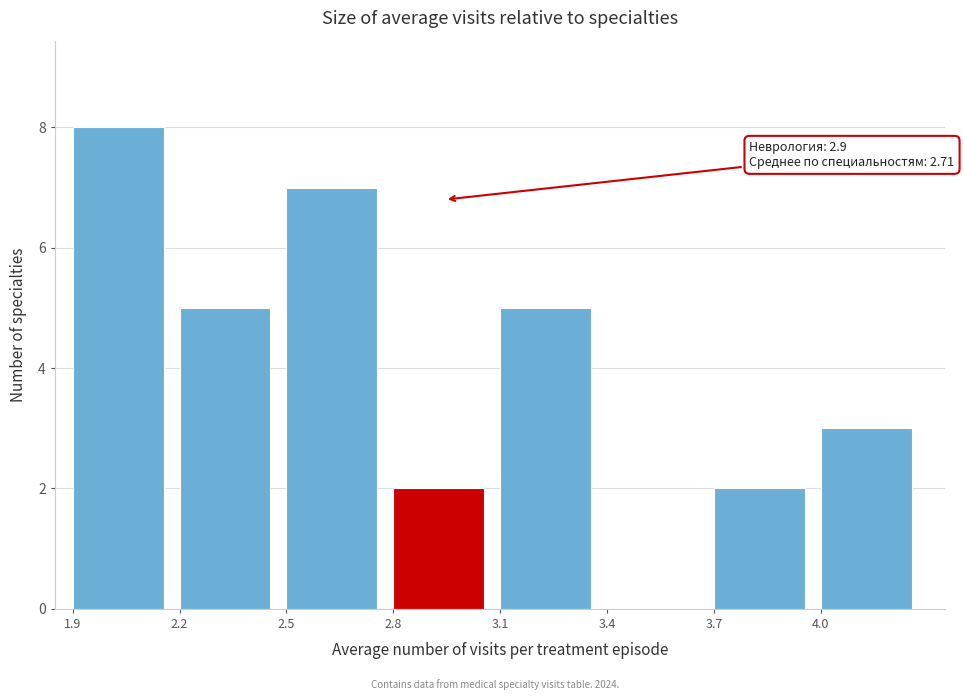

Which range on the x-axis has the tallest bar?

1.9 to 2.2